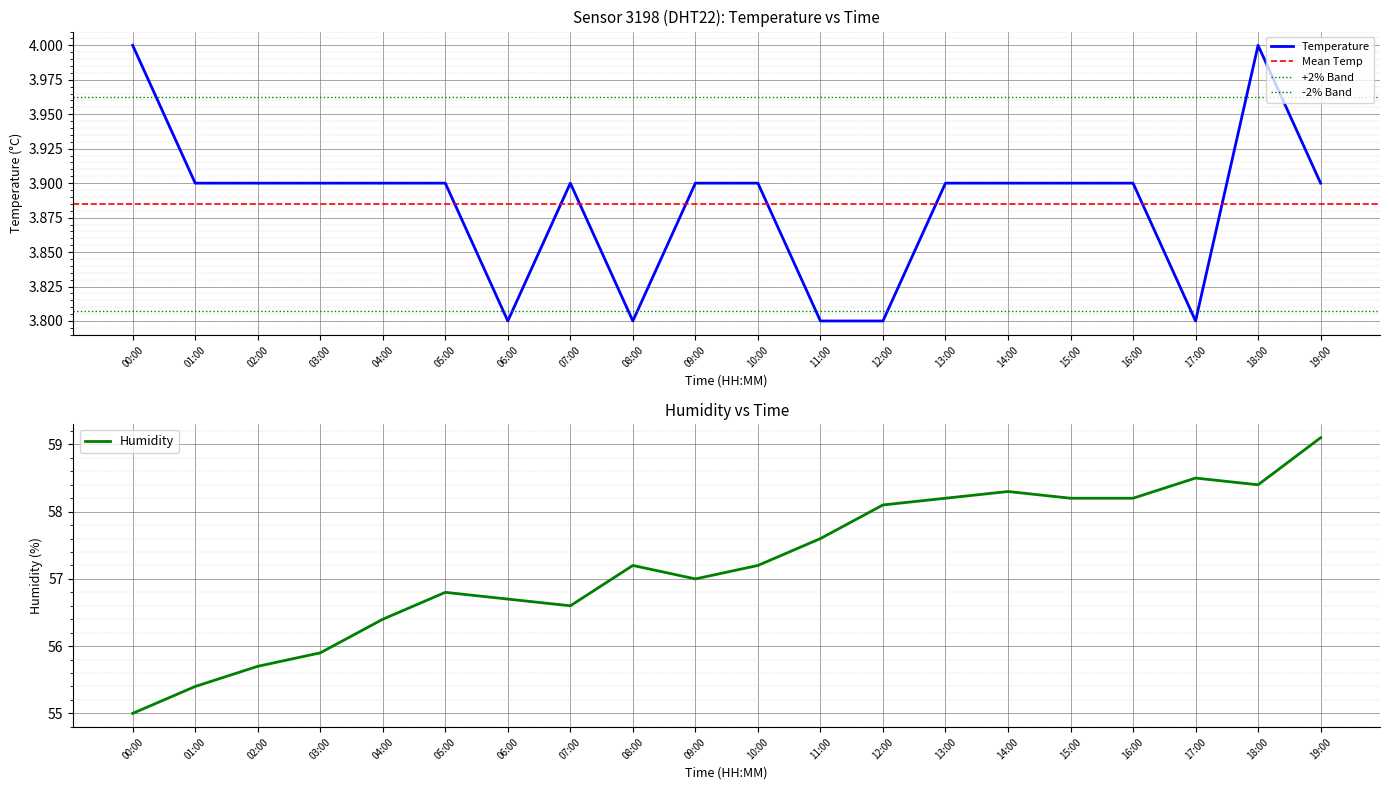

What is the difference between the maximum and minimum values in the humidity series?

4.1